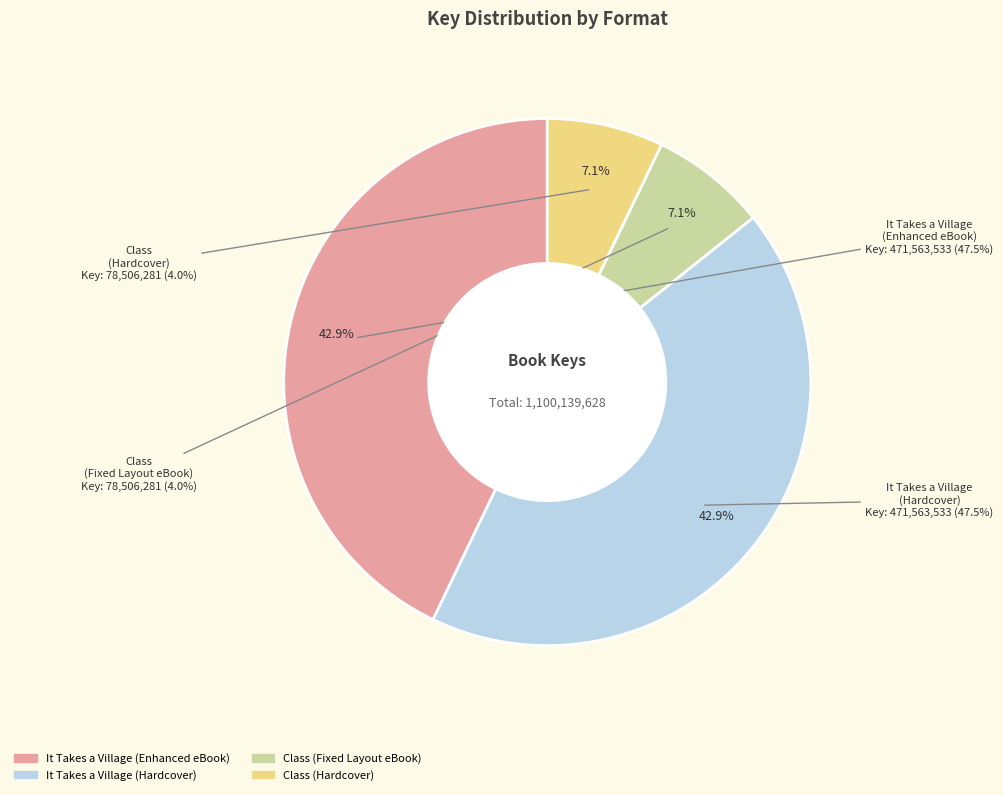

Is Class (Fixed Layout eBook) the majority of the pie?

No